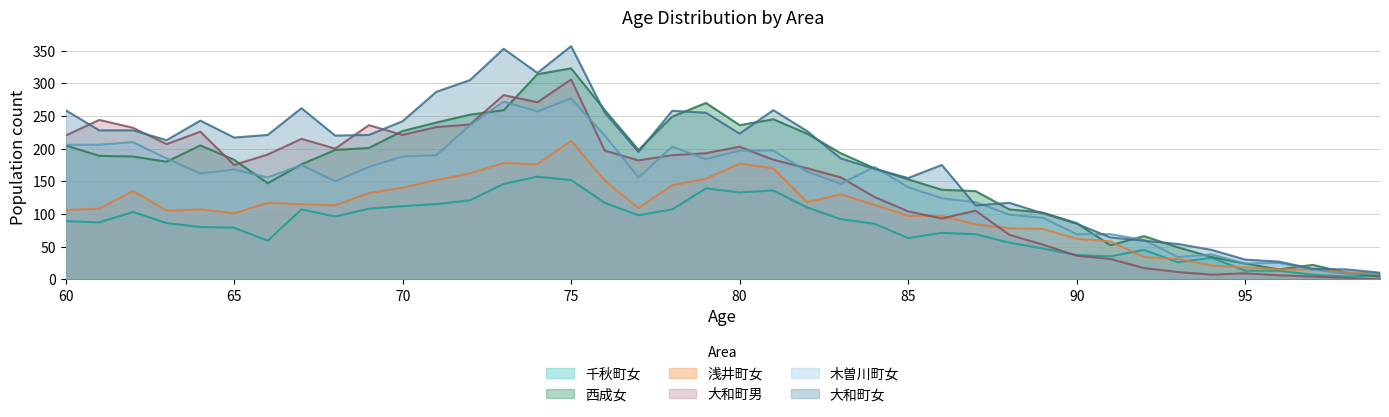

Is the value of 浅井町女 at 87 greater than the value of 西成女 at 87?

No